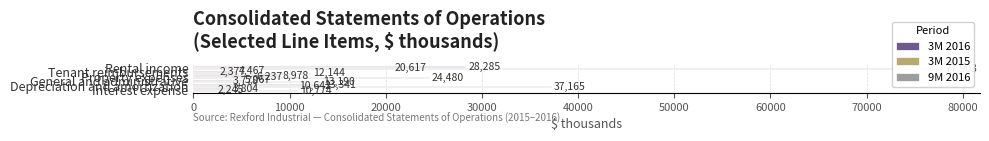

What value does the 9M 2016 series have at 40000, to the nearest 100?

37200